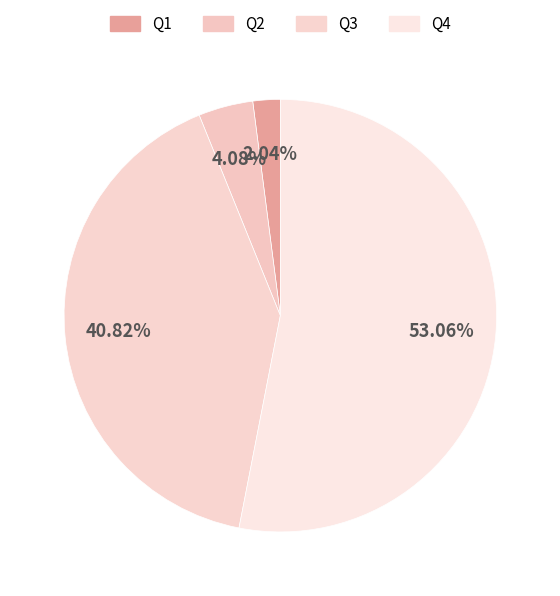

Which slice is the smallest?

Q1